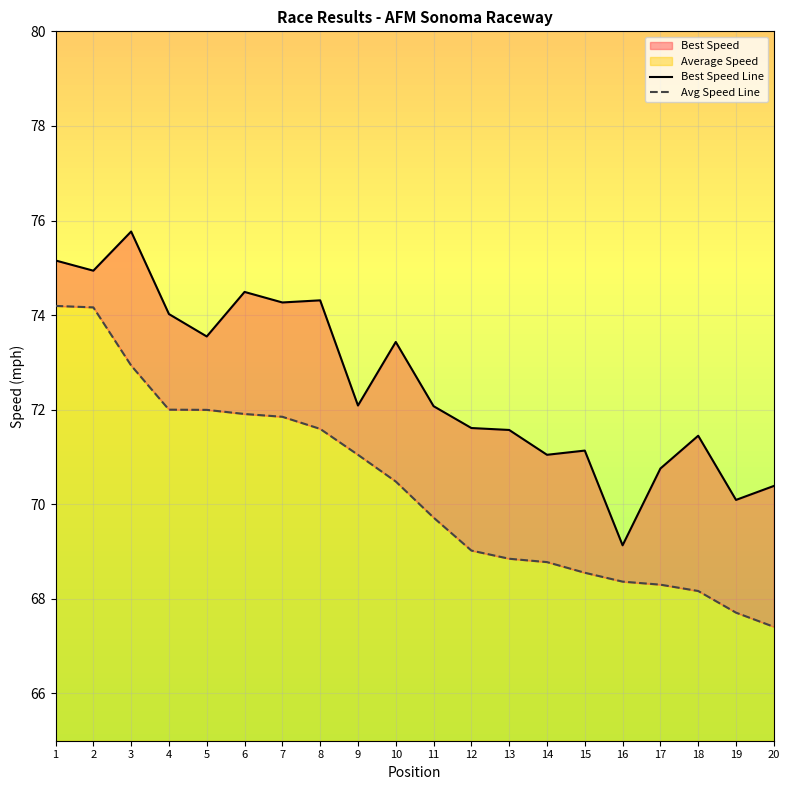

What is the difference between the Avg Speed Line values at 12 and 4?

3.0